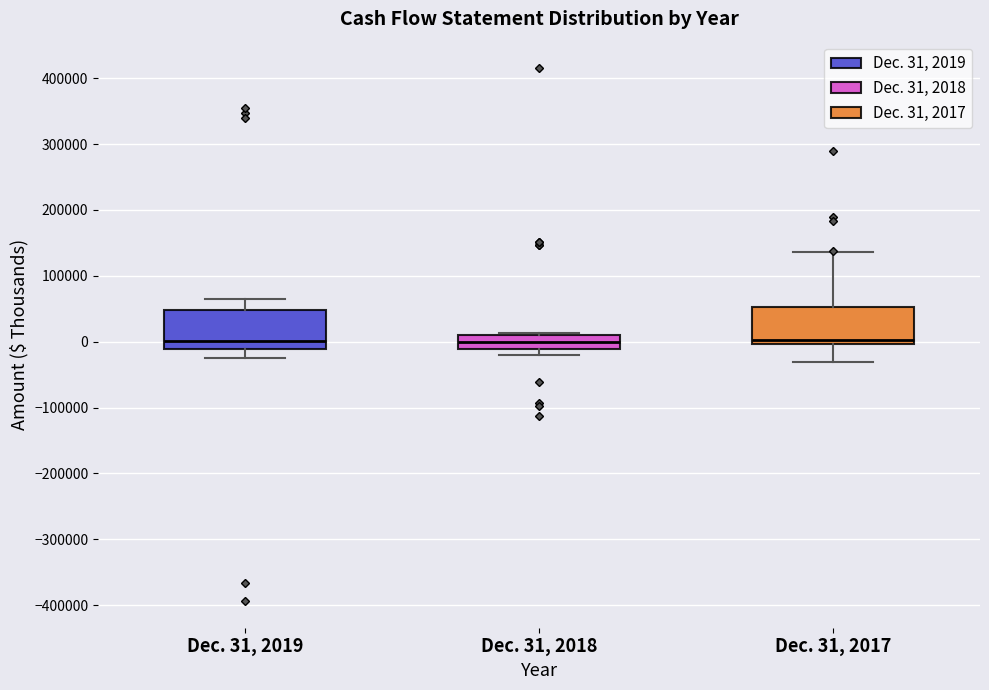

Where does the median line of the box for Dec. 31, 2018 sit on the y-axis? The values are not printed on the chart, so give them approximately, as read against the axis.

0